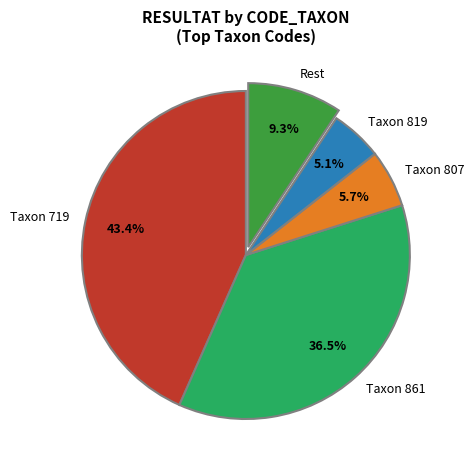

Which has a higher value, Rest or Taxon 807?

Rest